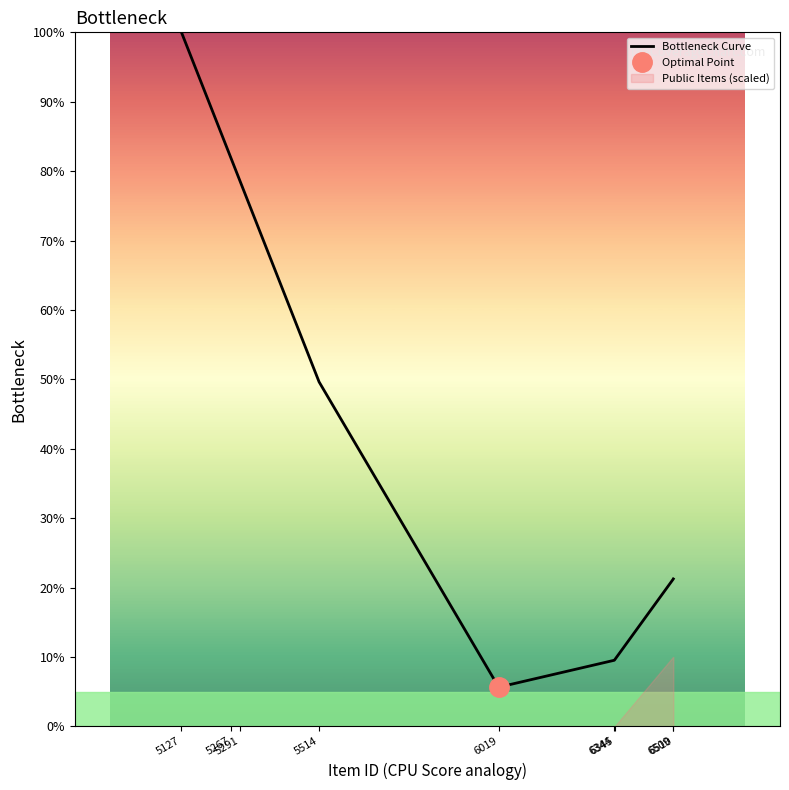

What is the minimum value shown in the chart?

5.7